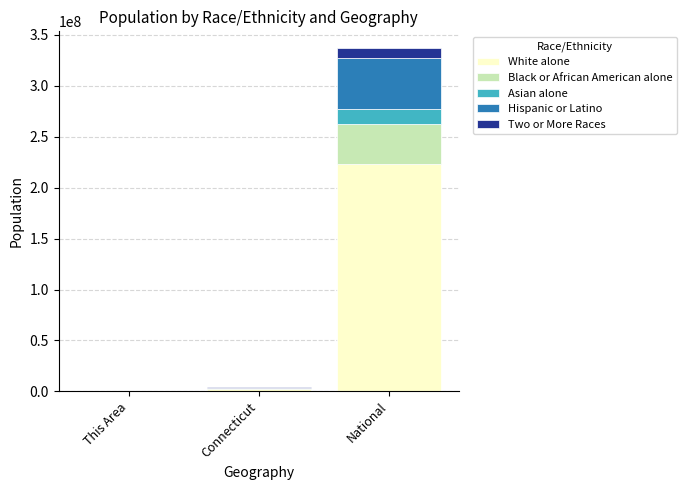

How many data points does each series have?

3